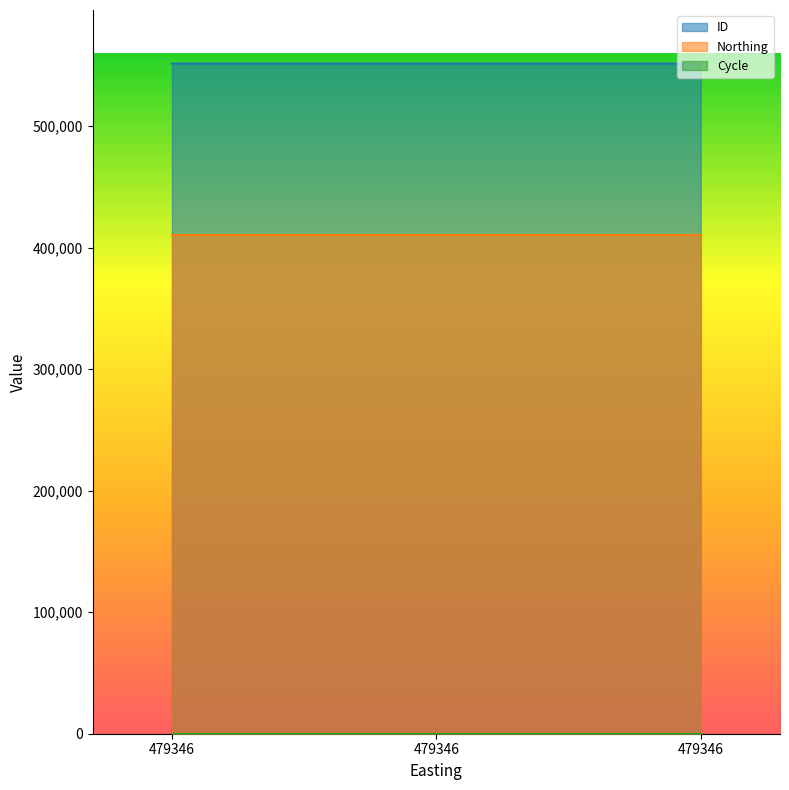

Between 479346 and 479346, which series saw the biggest shift?

ID